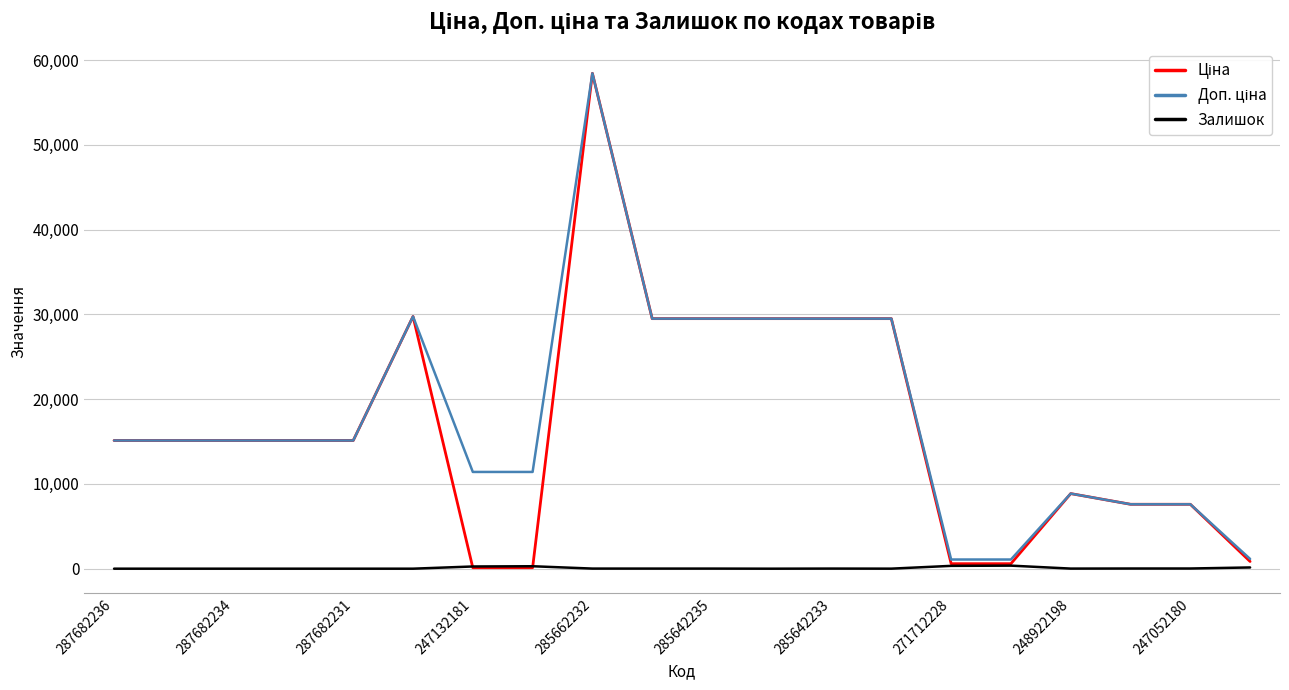

How many lines are shown in the chart?

3